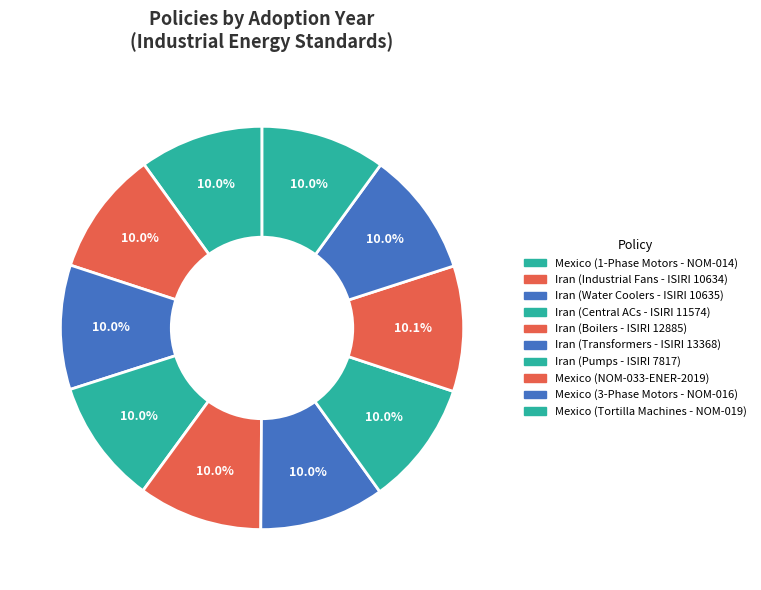

To the nearest percent, what is the average slice percentage?

10%